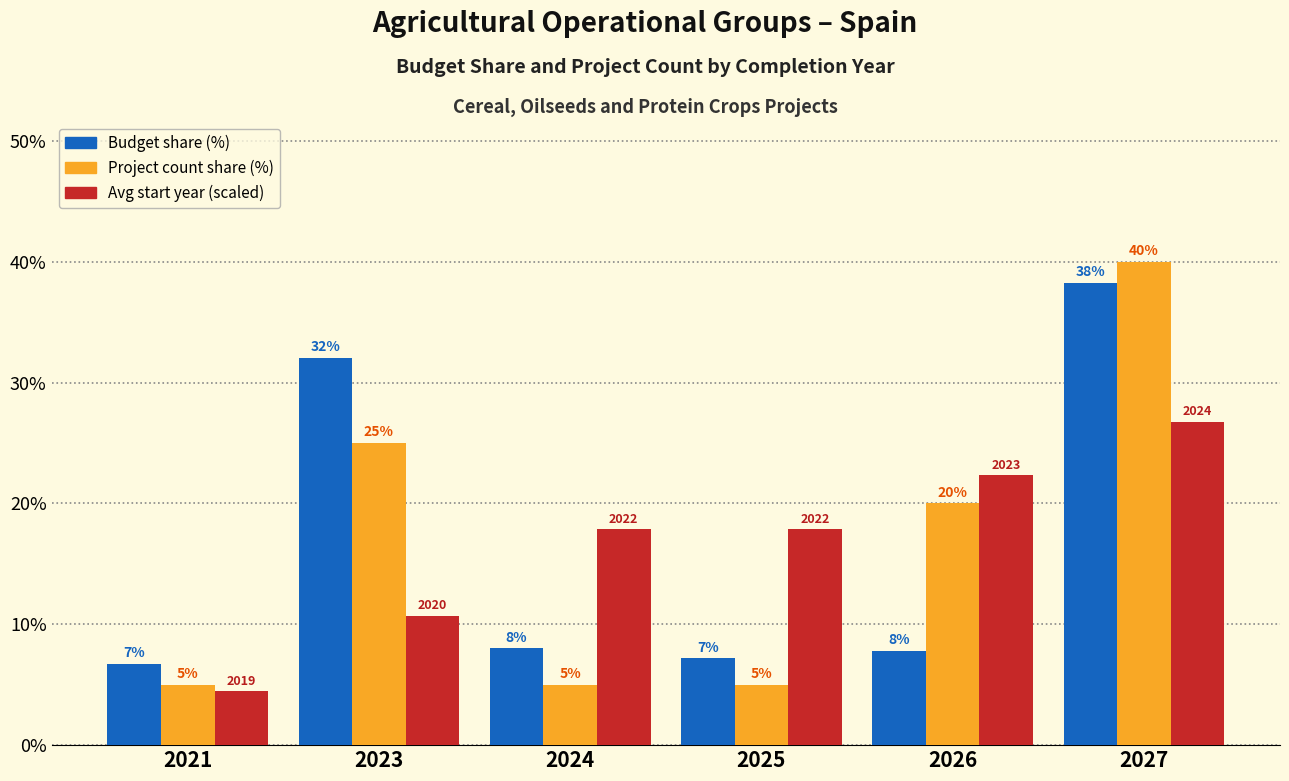

List the series in order of their peak value, highest first.

Project count share (%), Budget share (%), Avg start year (scaled)